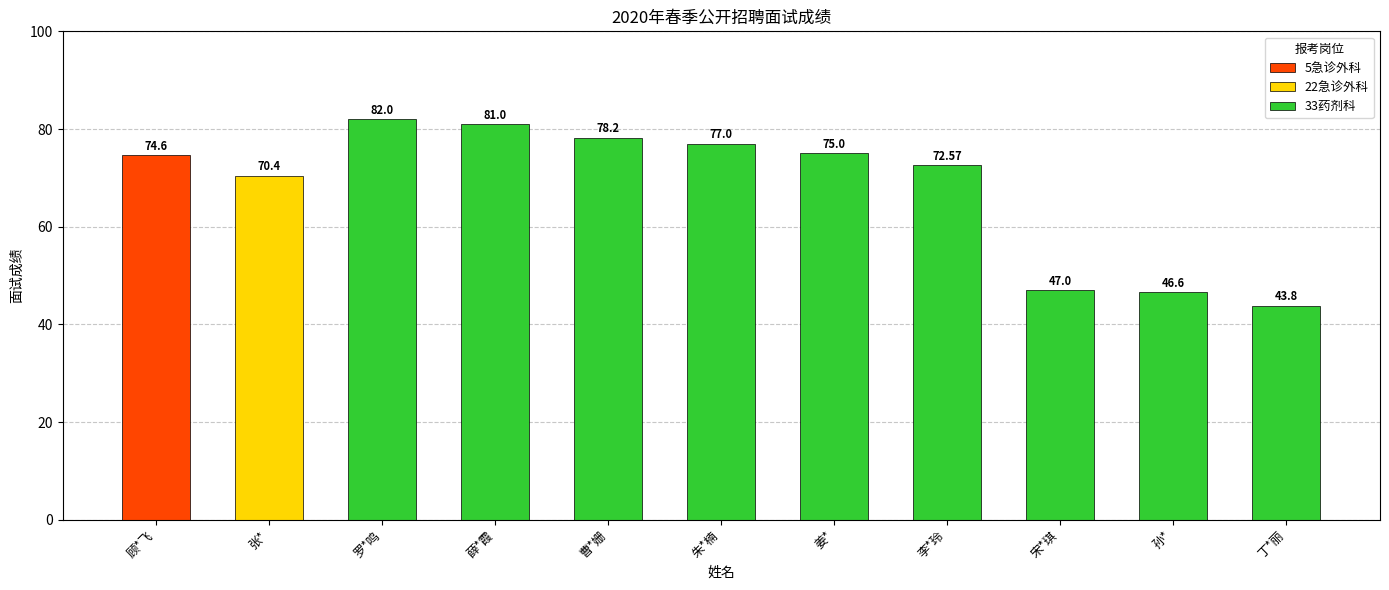

Is it true that the value at 罗*鸣 is 82.0?

True